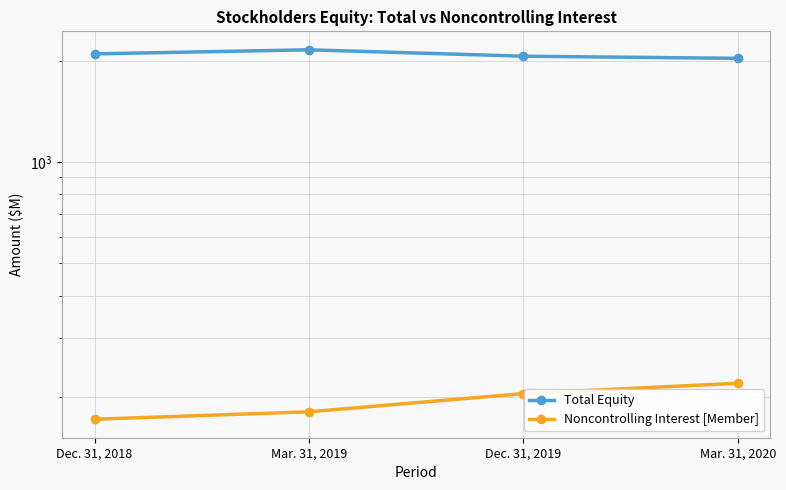

What is the minimum value shown in the chart?

172